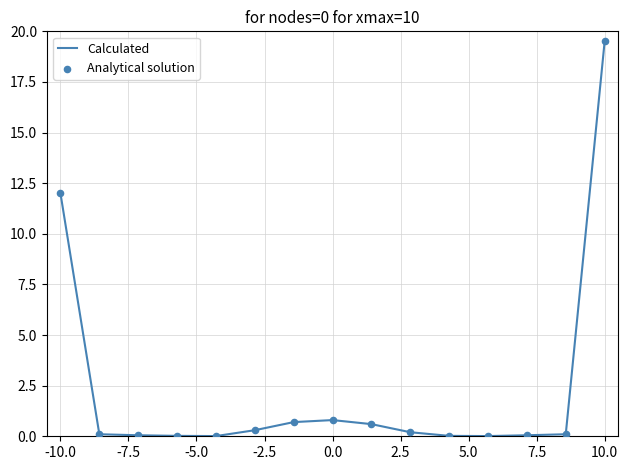

What is the difference between the maximum and minimum values?

19.5